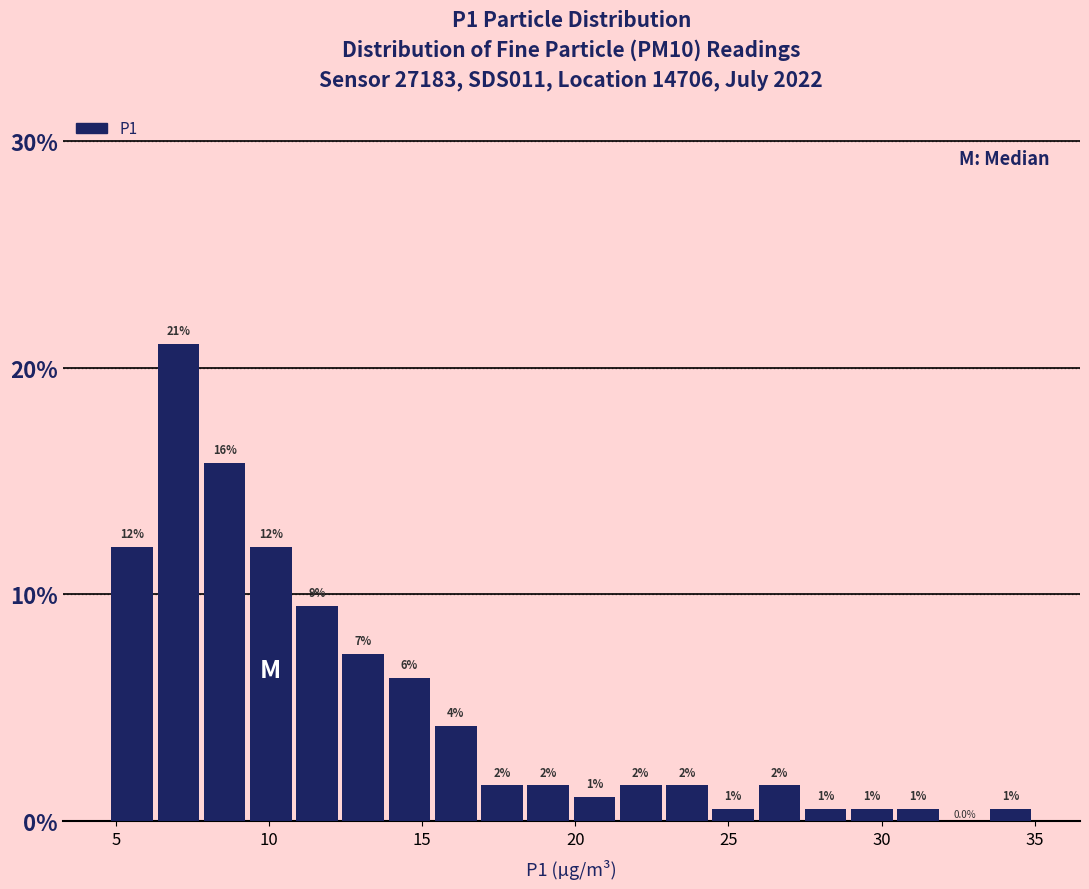

Read against the x-axis, roughly where is the centre of the tallest bar?

7.0